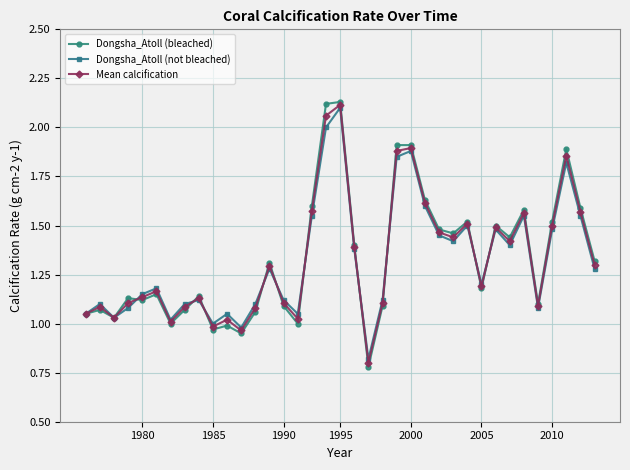

Which series has the widest spread of values?

Dongsha_Atoll (bleached)